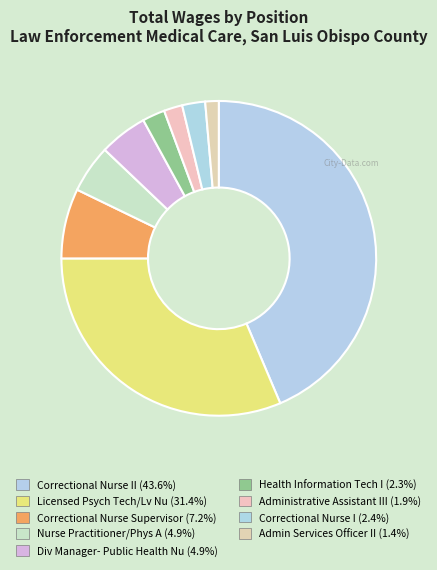

How many segments does this pie chart have?

9